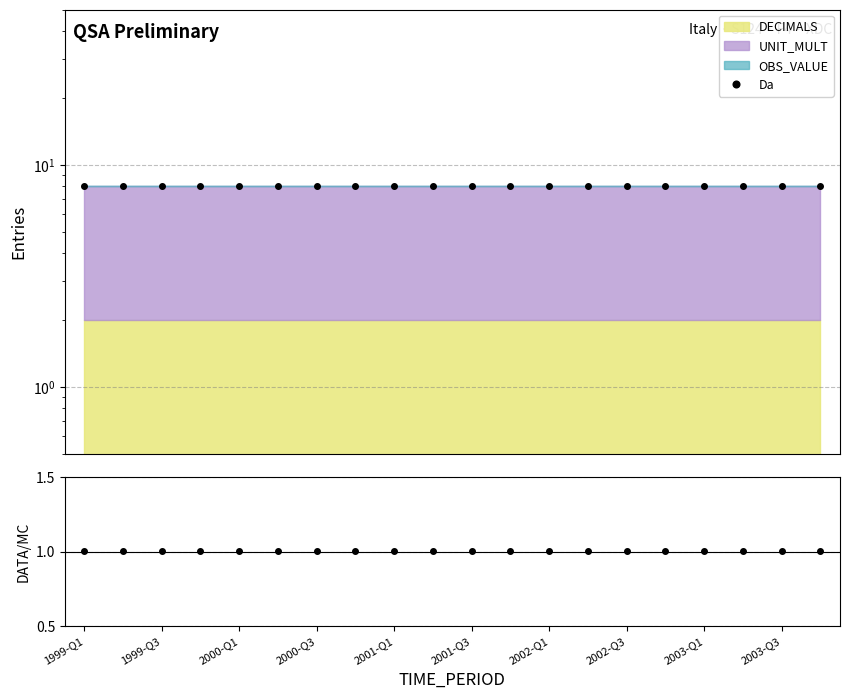

True or false: DATA/MC and Da cross at least once.

False